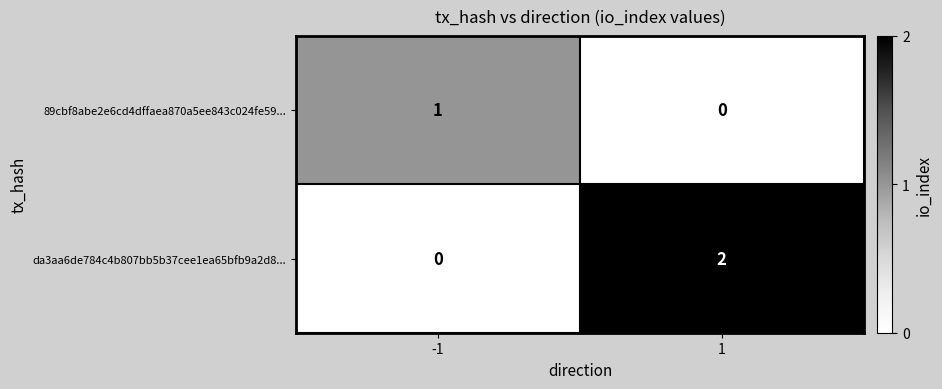

Reading right to left, list all the values displayed in this chart.

89cbf8abe2e6cd4dffaea870a5ee843c024fe59...: 1=0	-1=1
da3aa6de784c4b807bb5b37cee1ea65bfb9a2d8...: 1=2	-1=0